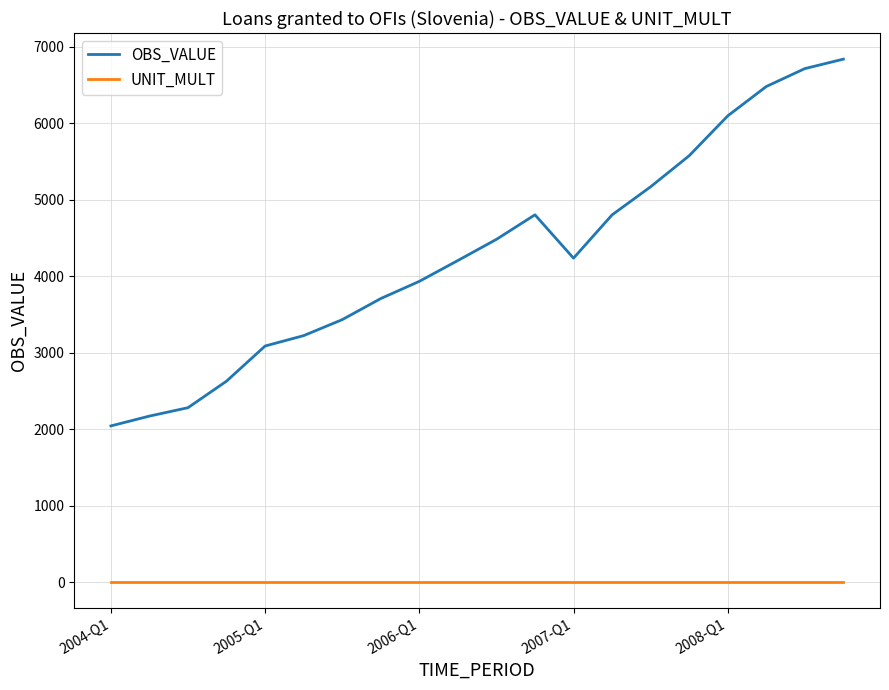

How many lines are shown in the chart?

2